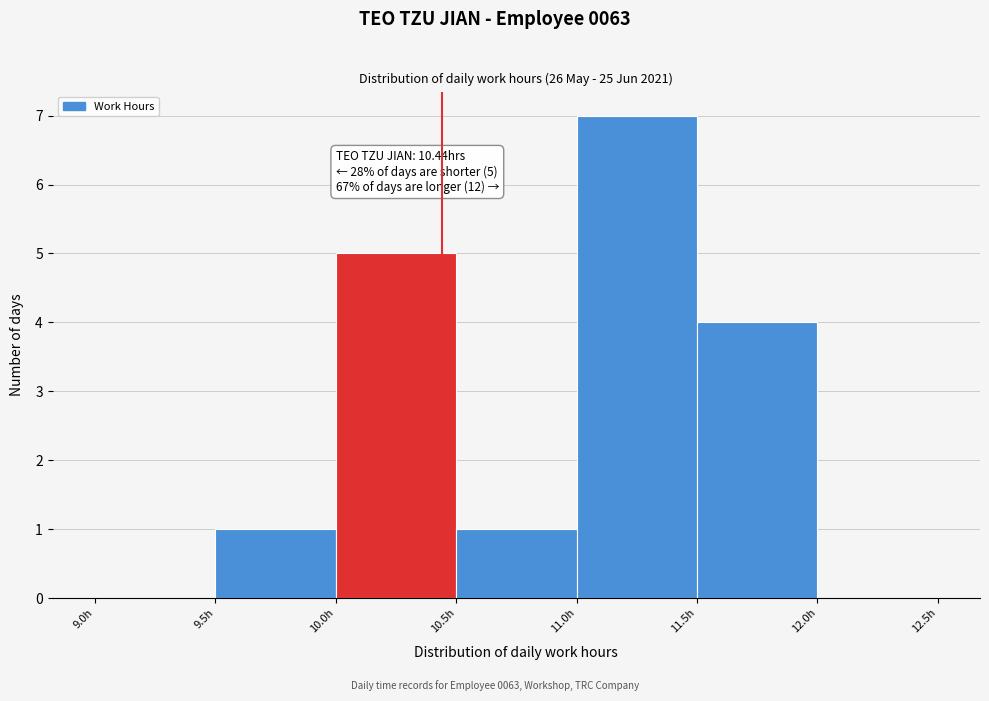

Which range on the x-axis has the tallest bar?

11.0 to 11.5